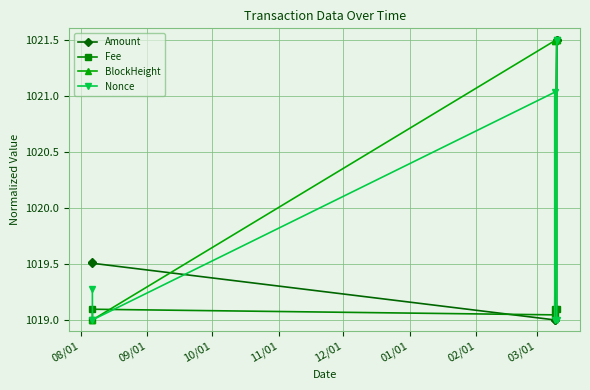

Does the chart have visible grid lines?

Yes